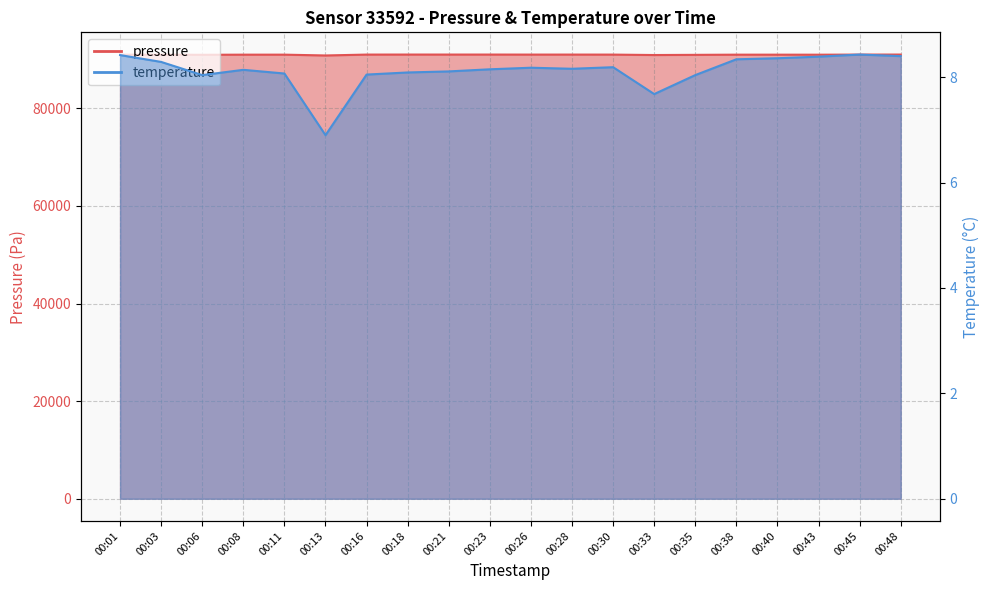

Between 00:21 and 00:45, which series saw the biggest shift?

pressure